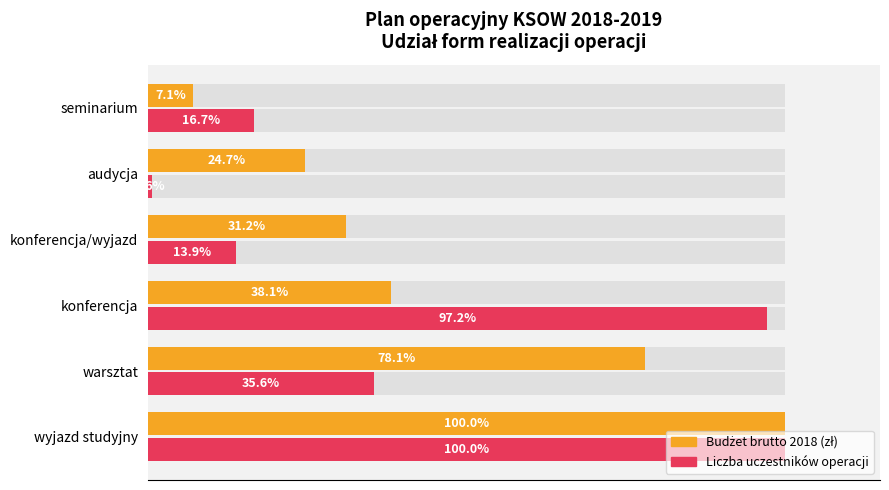

How many bars are there in total?

12